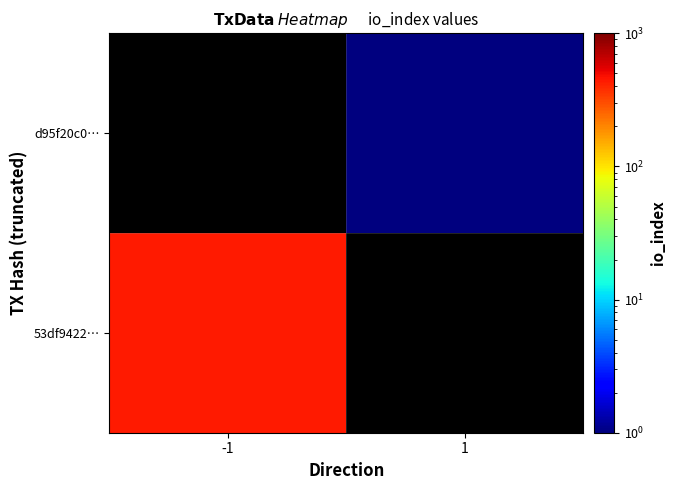

How many values in d95f20c0… are above zero?

1